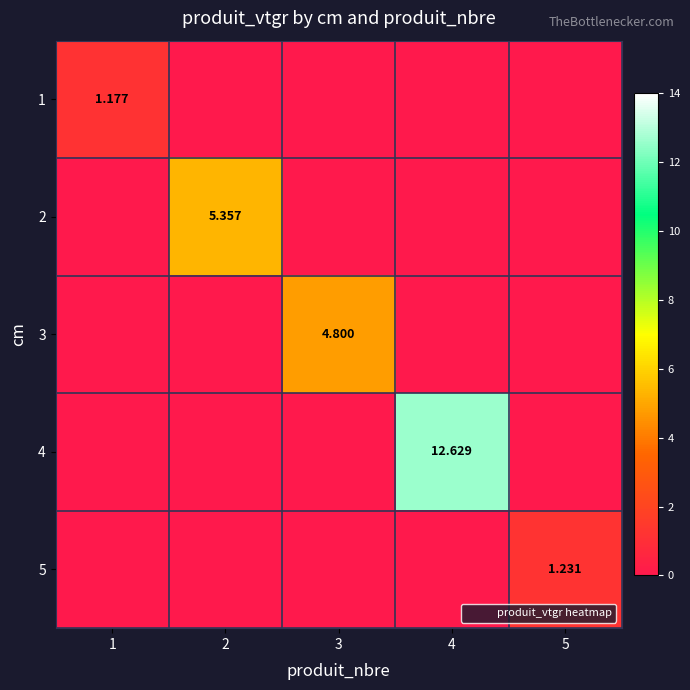

How many data points does each series have?

5